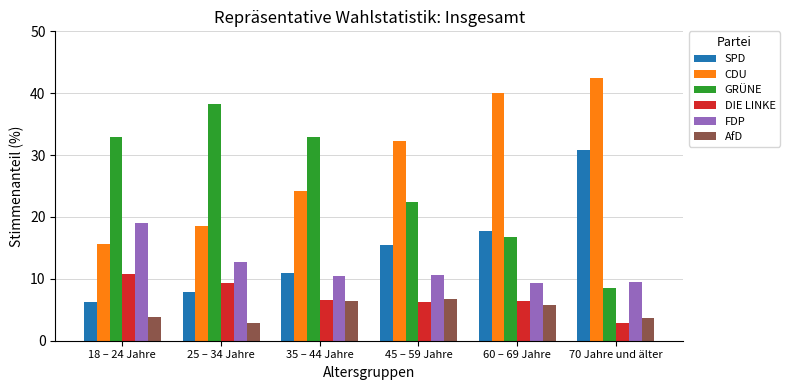

What is the approximate value of GRÜNE at 35 – 44 Jahre?

32.9